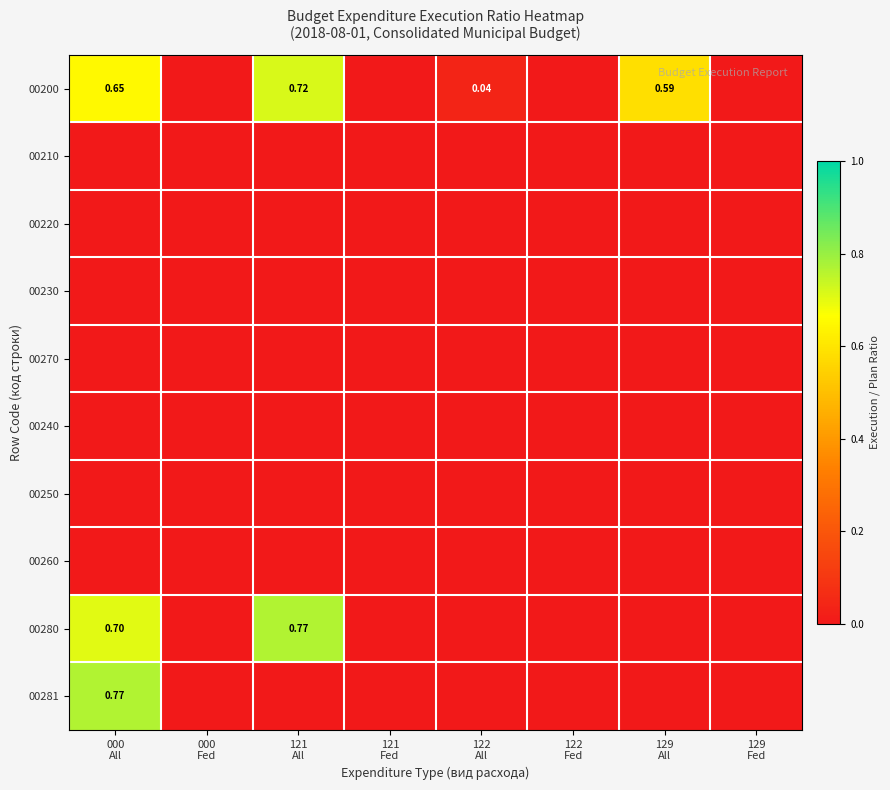

Which category has the highest value across all series?

121
All